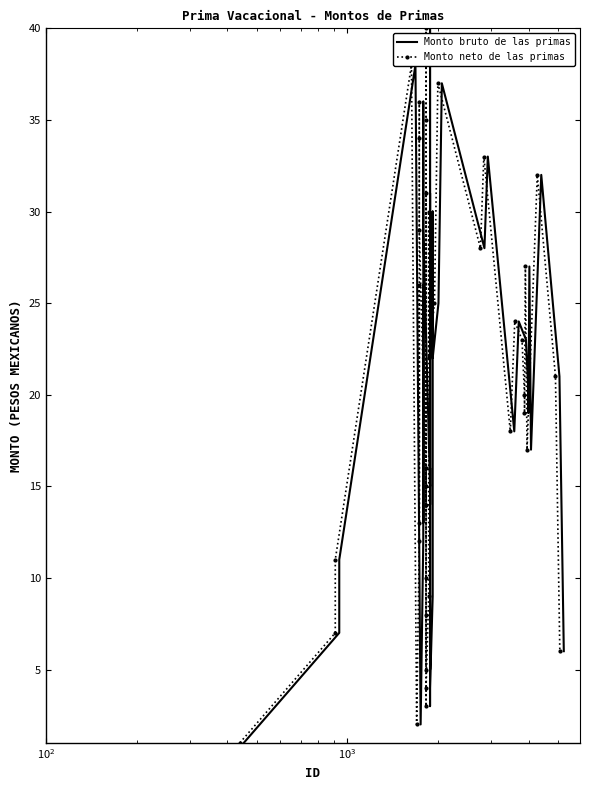

Reading left to right, transcribe all the data shown in this chart.

Monto bruto de las primas: 1	7	11	38	2	12	26	13	34	36	29	15	16	8	5	10	31	14	39	40	35	3	4	9	30	22	25	37	28	33	18	24	23	20	19	27	17	32	21	6
Monto neto de las primas: 1	7	11	38	2	12	26	13	34	36	29	15	16	8	5	10	31	14	39	40	35	3	4	9	30	22	25	37	28	33	18	24	23	20	19	27	17	32	21	6